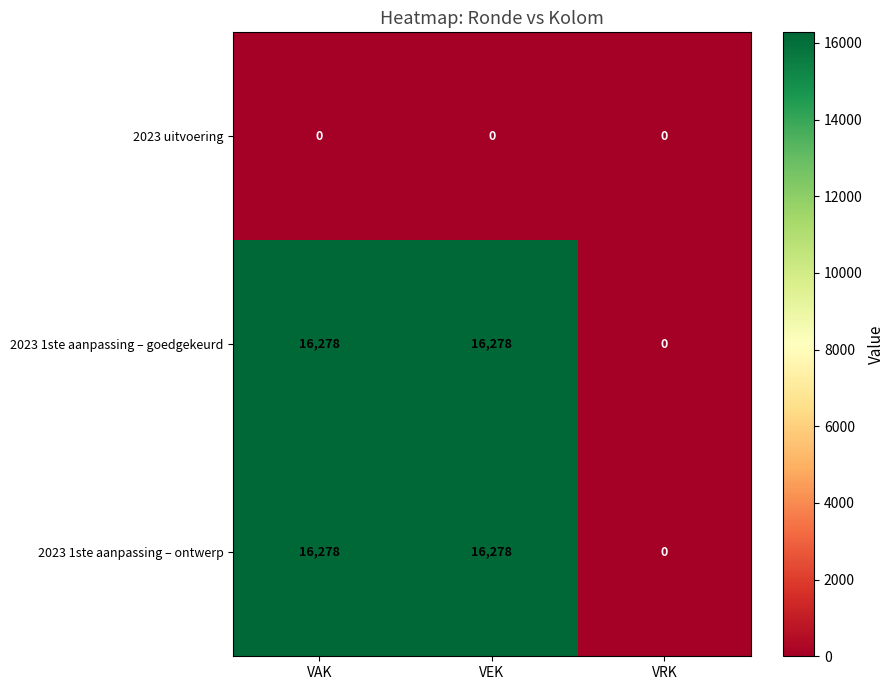

Read the 2023 1ste aanpassing – goedgekeurd value at VEK, to the nearest 50.

16300